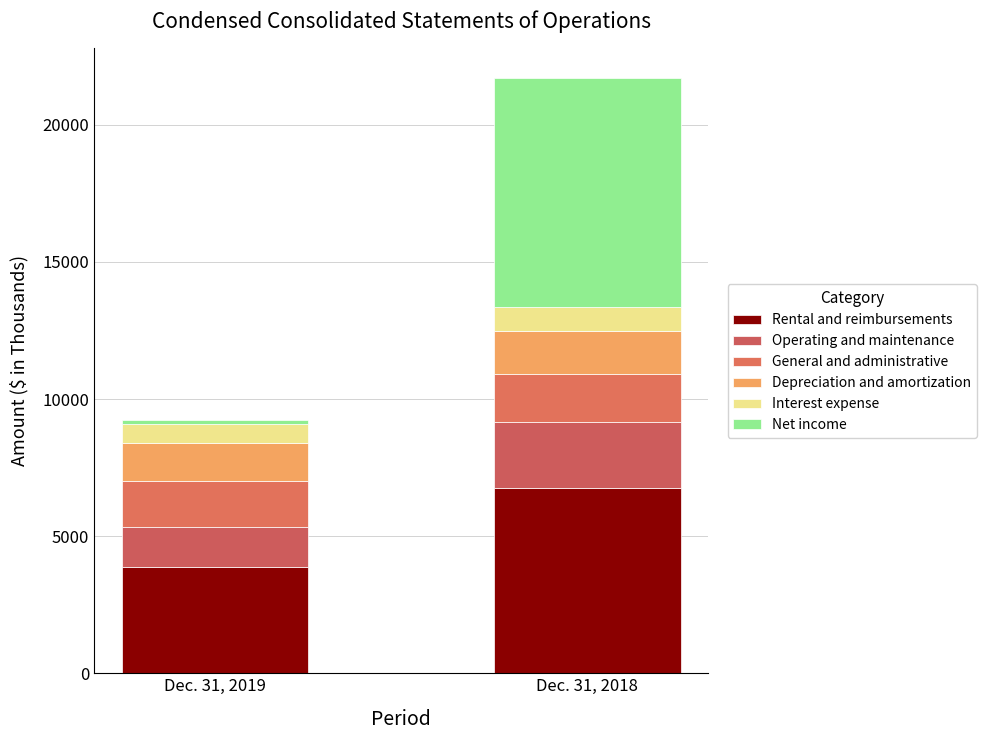

How many values in the Rental and reimbursements series are below 6751?

1